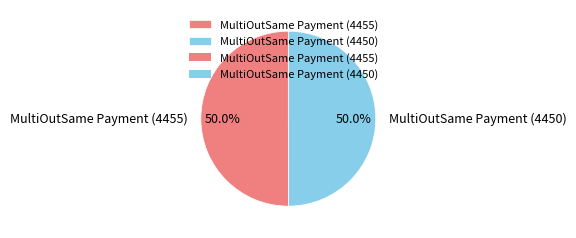

How many segments does this pie chart have?

2